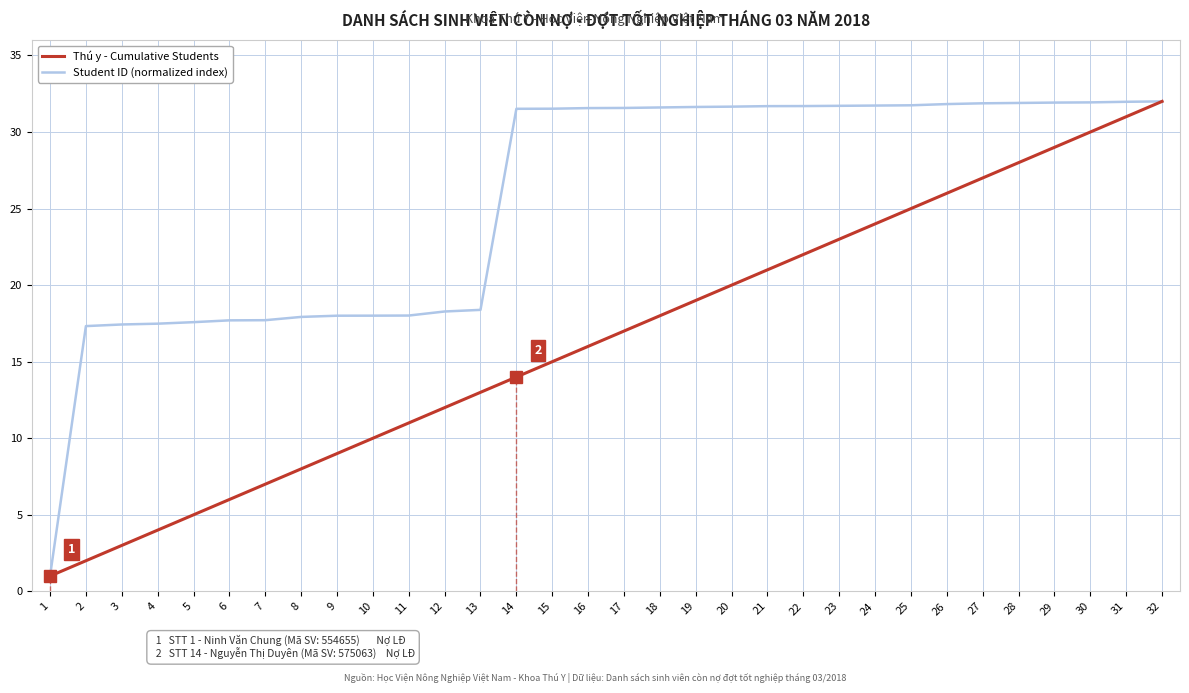

What is the difference between the maximum and minimum values in the Student ID (normalized index) series?

31.0